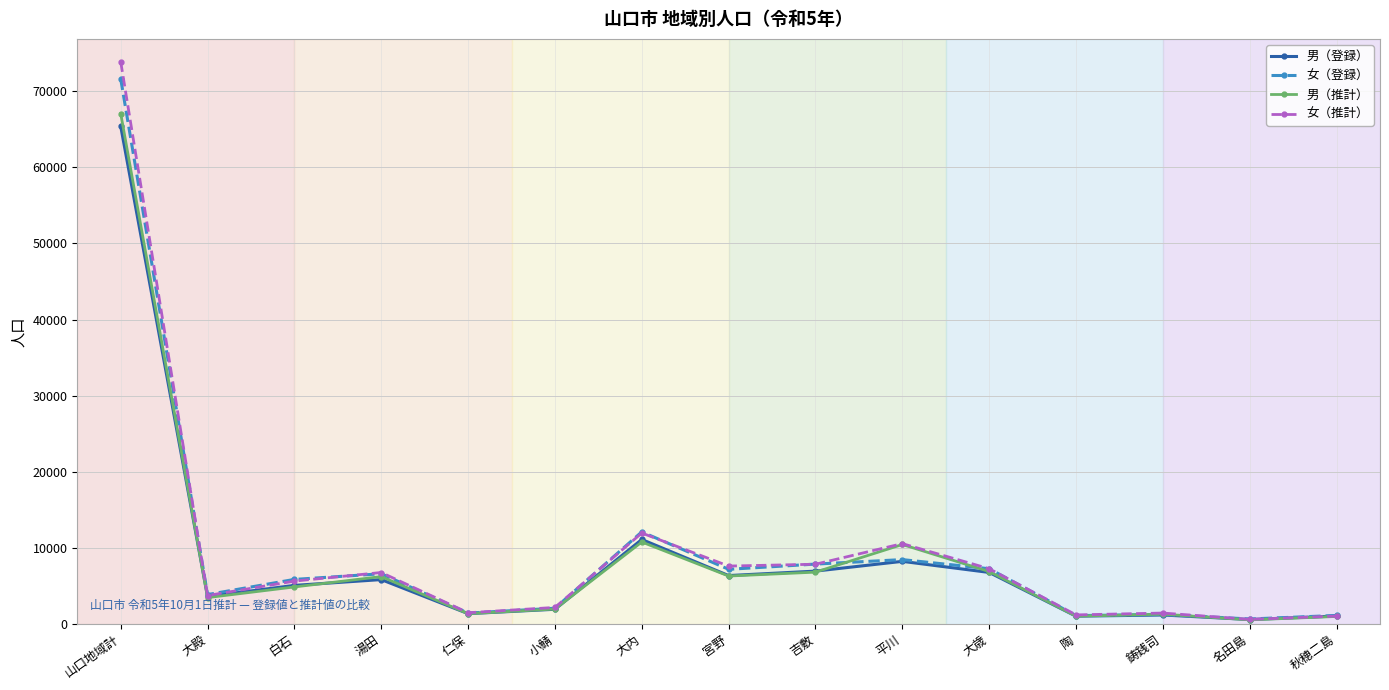

Between which two adjacent categories do 男（登録） and 男（推計） first intersect?

山口地域計 and 大殿